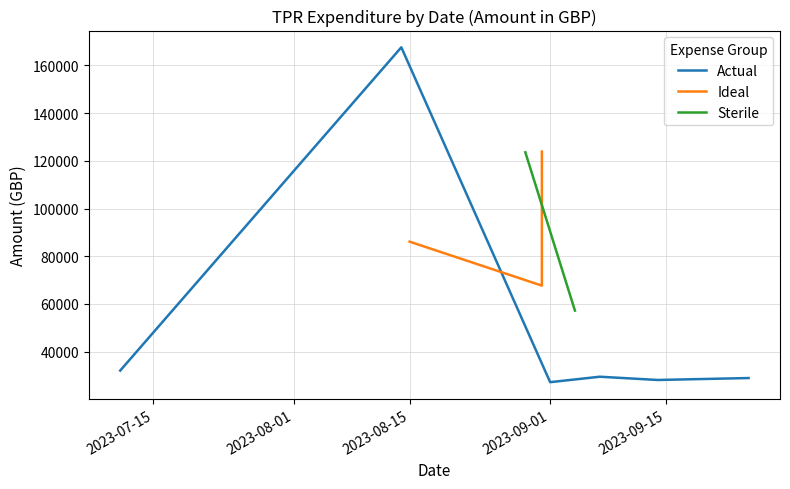

Count the number of data series in this chart.

3